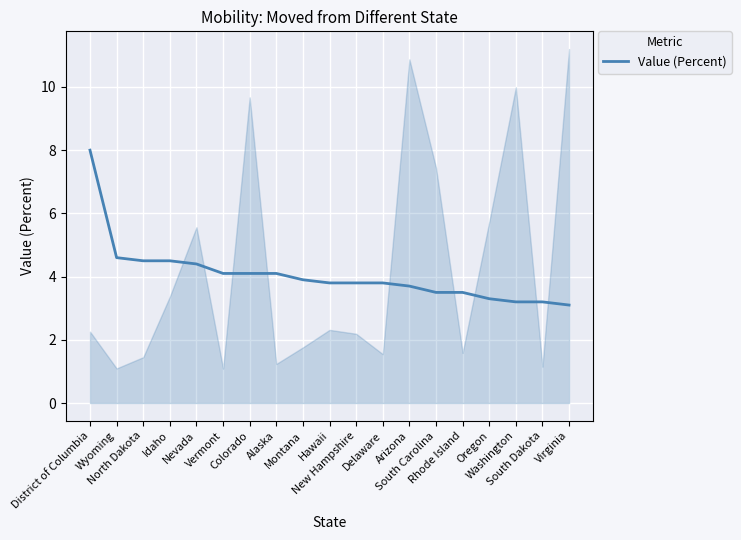

Which has a higher value, Oregon or New Hampshire?

New Hampshire